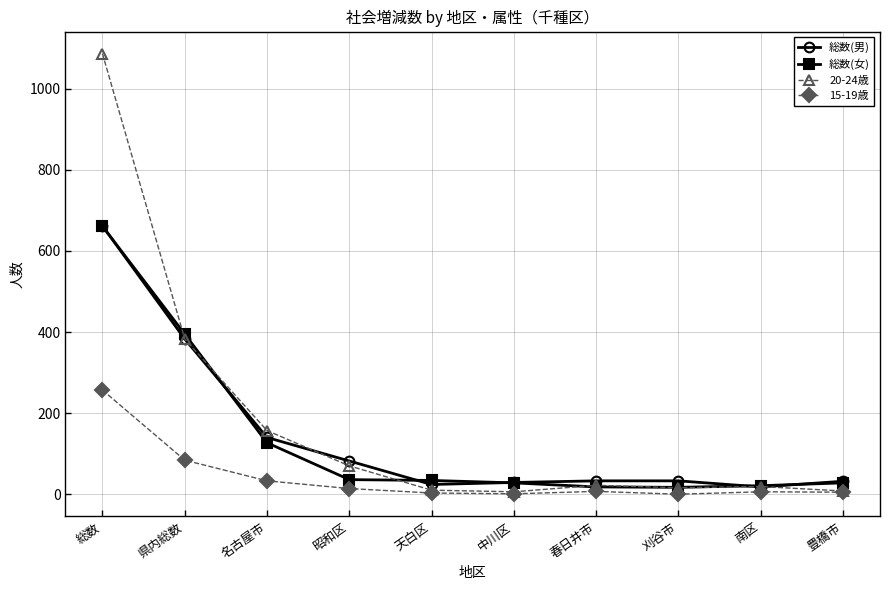

Does the chart display data point markers on the line(s)?

Yes